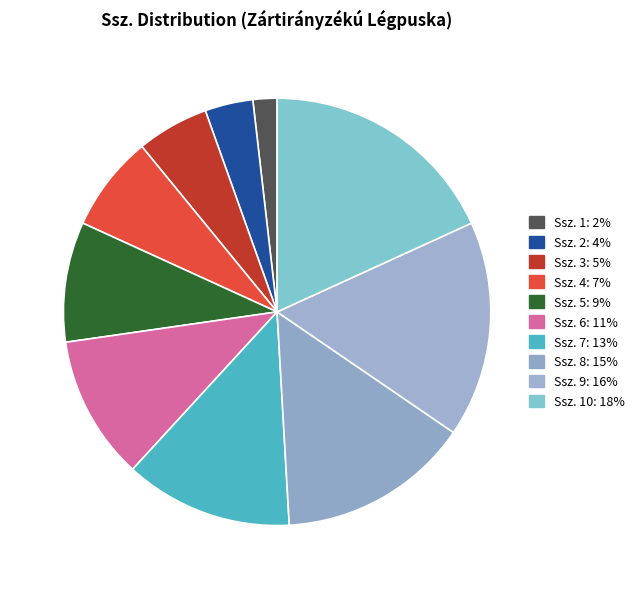

Rank the categories by value from lowest to highest.

Ssz. 1: 2%, Ssz. 2: 4%, Ssz. 3: 5%, Ssz. 4: 7%, Ssz. 5: 9%, Ssz. 6: 11%, Ssz. 7: 13%, Ssz. 8: 15%, Ssz. 9: 16%, Ssz. 10: 18%